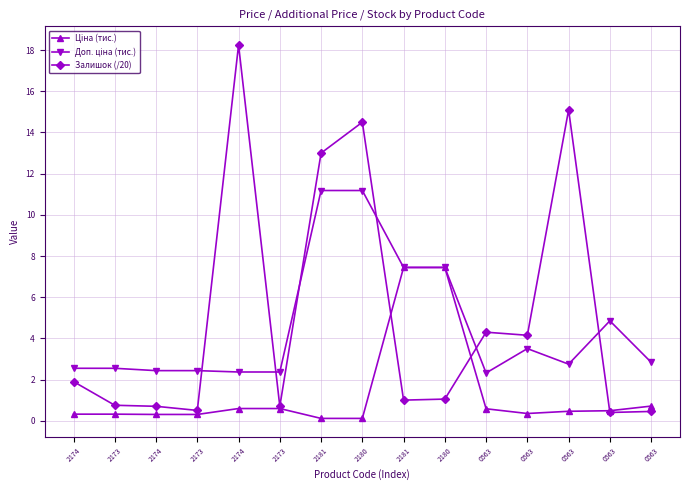

In Доп. ціна (тис.), how many points are lower than both neighbors (excluding endpoints)?

2